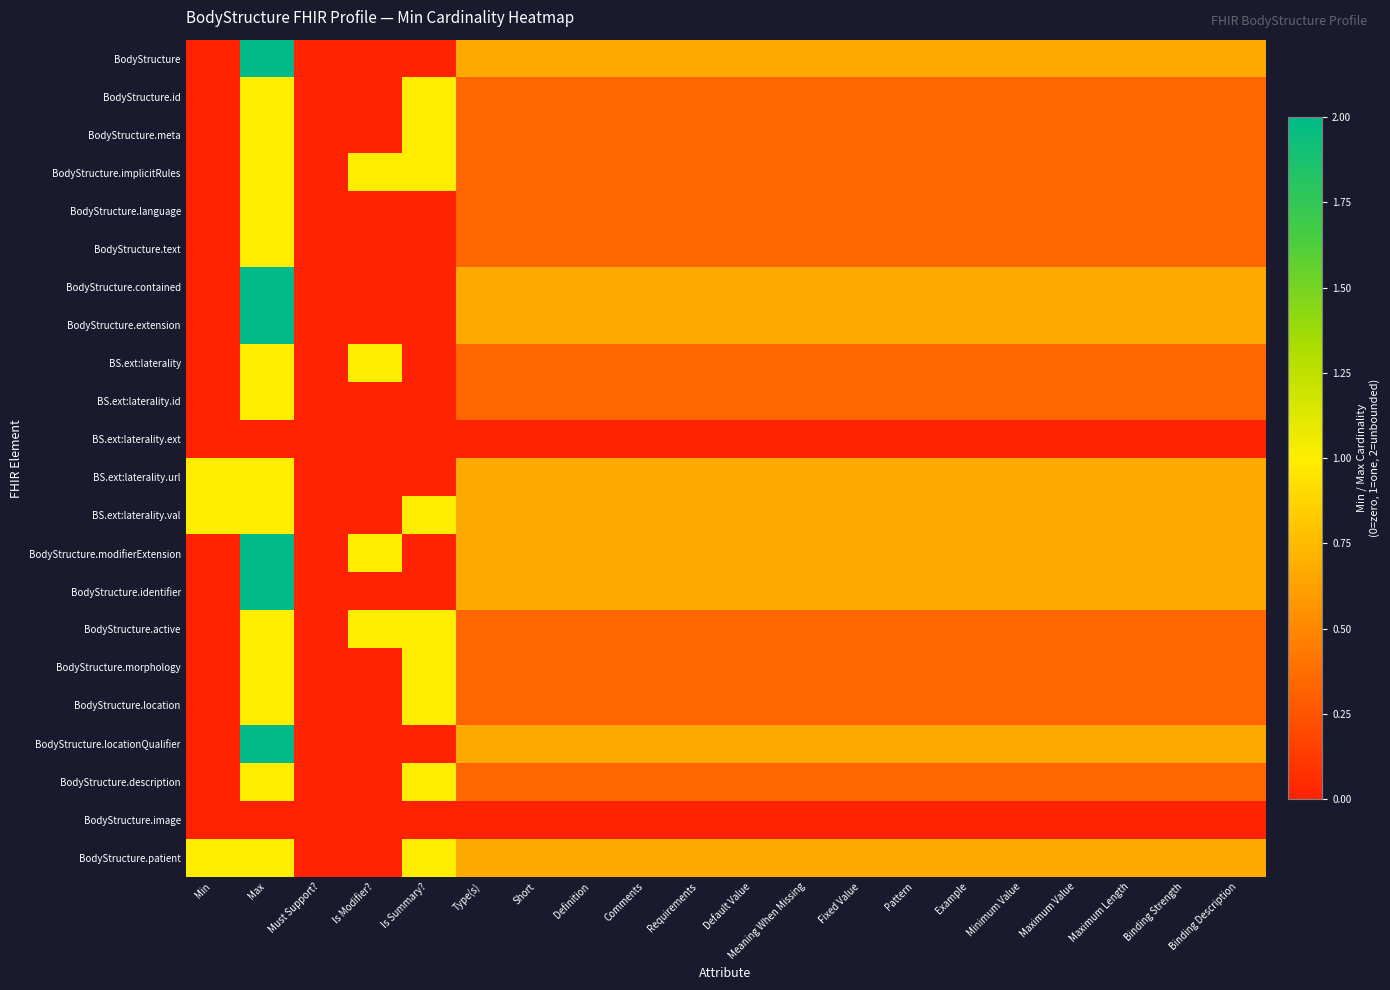

Count the number of categories in the chart.

20